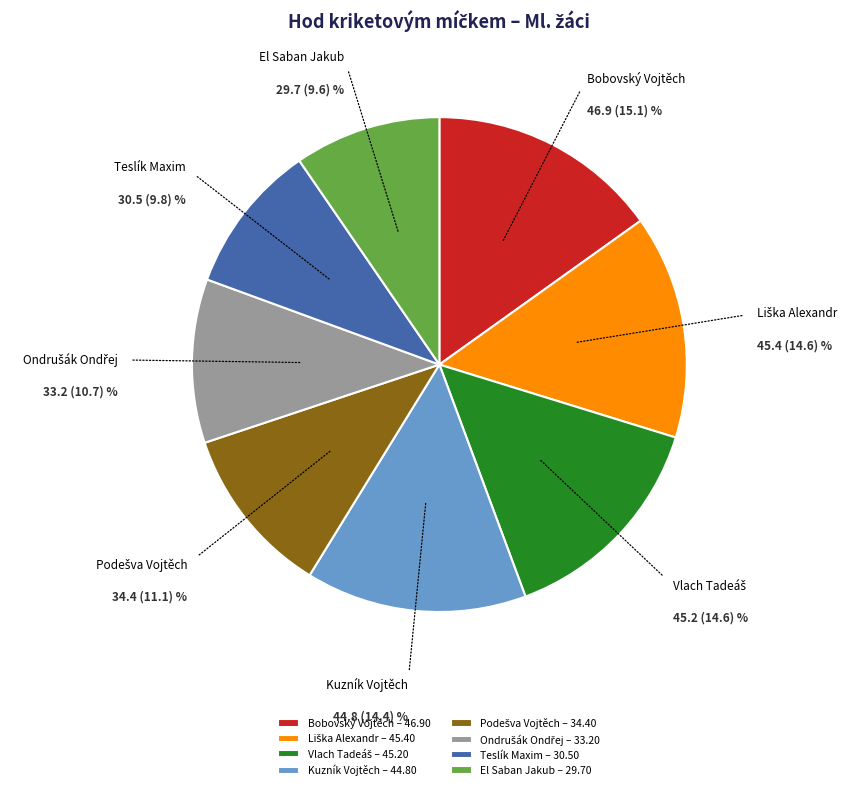

The Teslík Maxim – 30.50 slice represents 10% of the pie. True or false?

True